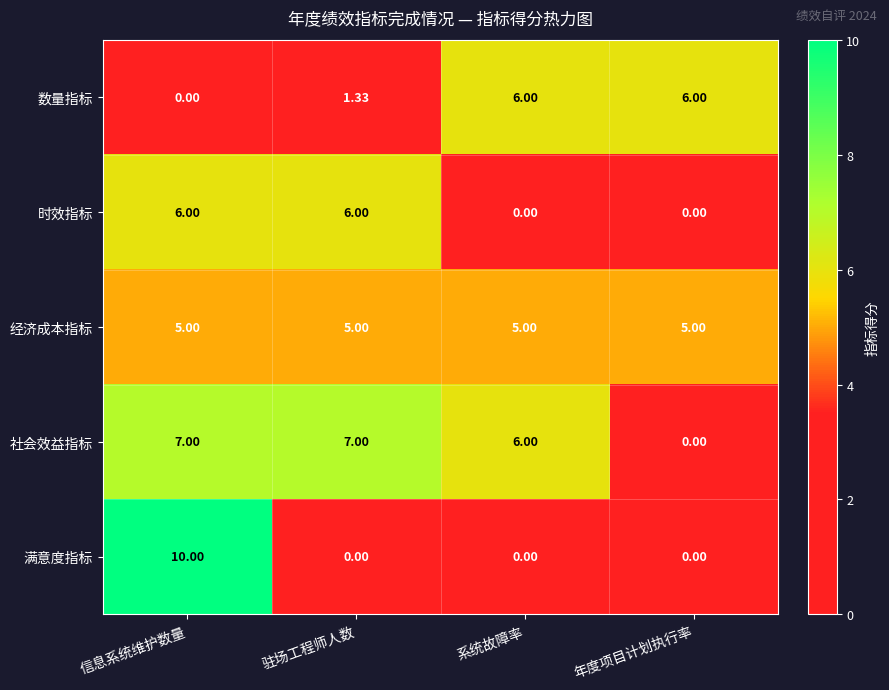

Is the value of 经济成本指标 at 年度项目计划执行率 greater than the value of 时效指标 at 信息系统维护数量?

No